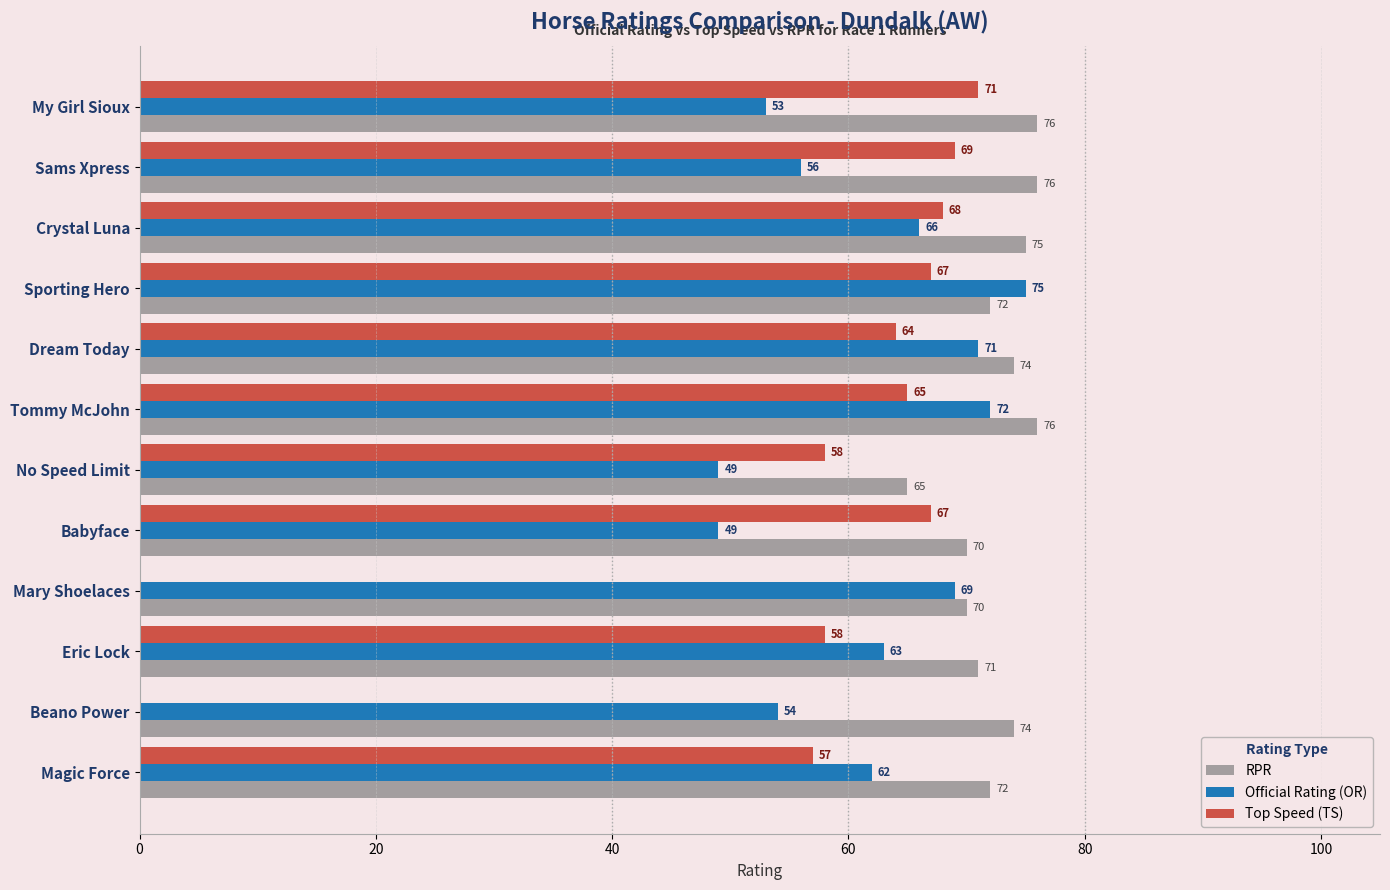

What is the approximate value of Top Speed (TS) at Sams Xpress?

69